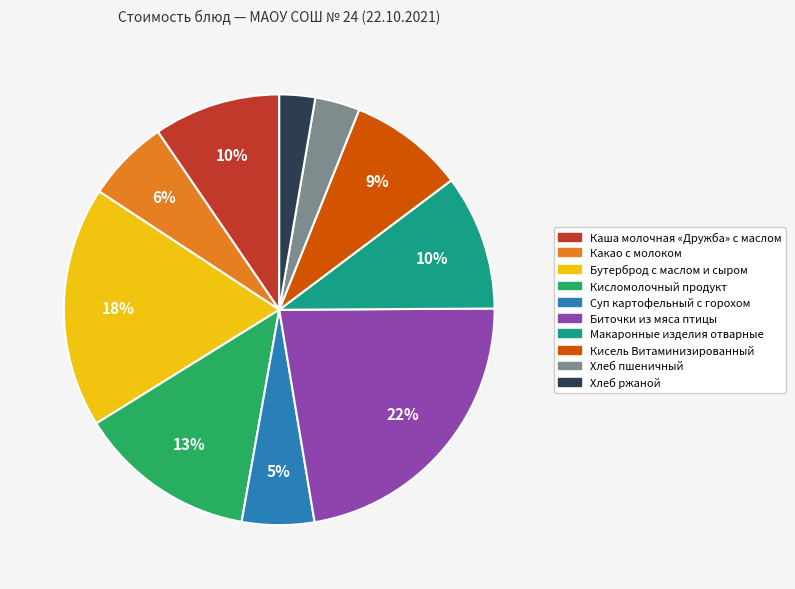

What is the largest slice in the pie chart?

Биточки из мяса птицы